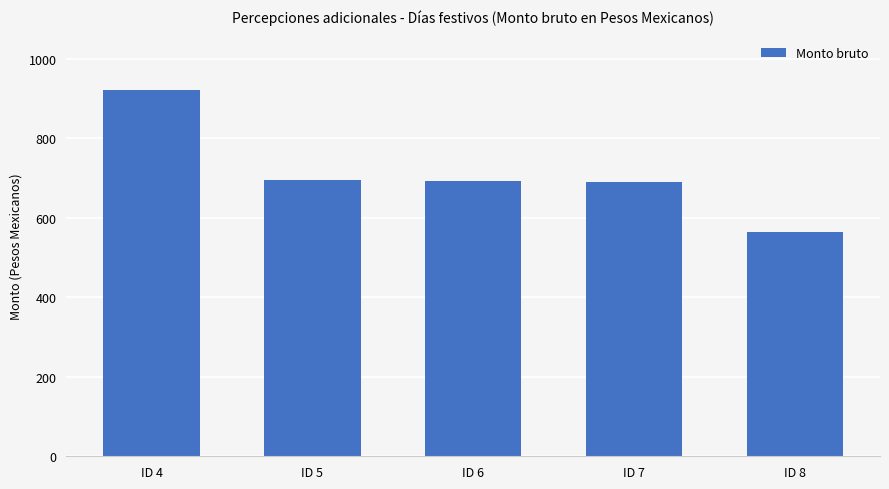

What is the difference between the values at ID 5 and ID 4?

225.7